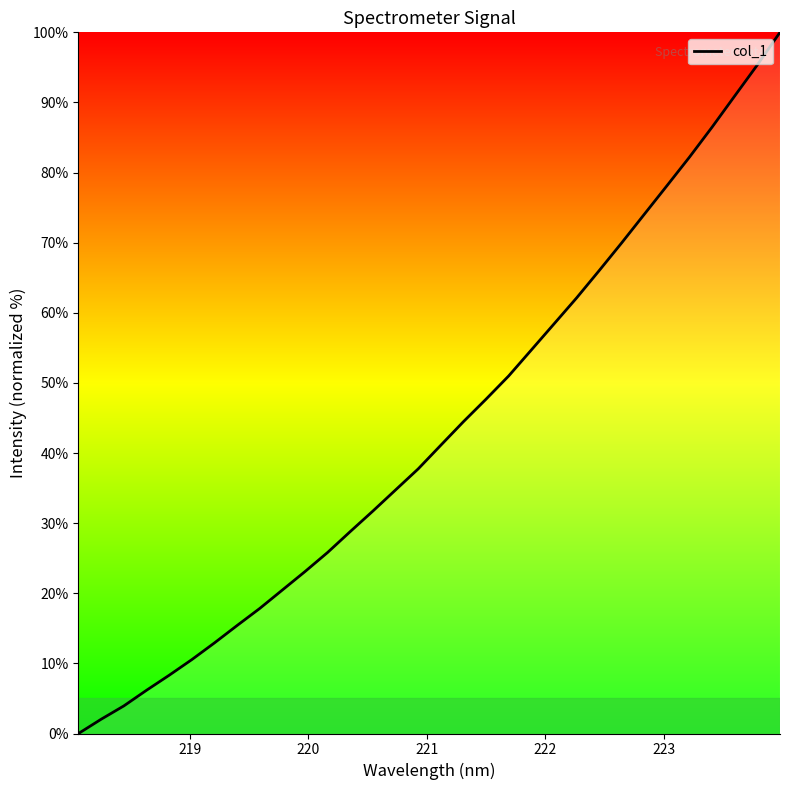

Is this an area chart (filled region under the line)?

Yes